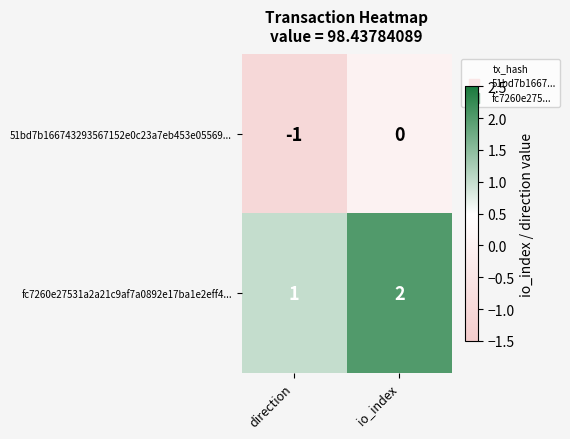

What is the sum of the fc7260e27531a2a21c9af7a0892e17ba1e2eff4... values at io_index and direction?

3